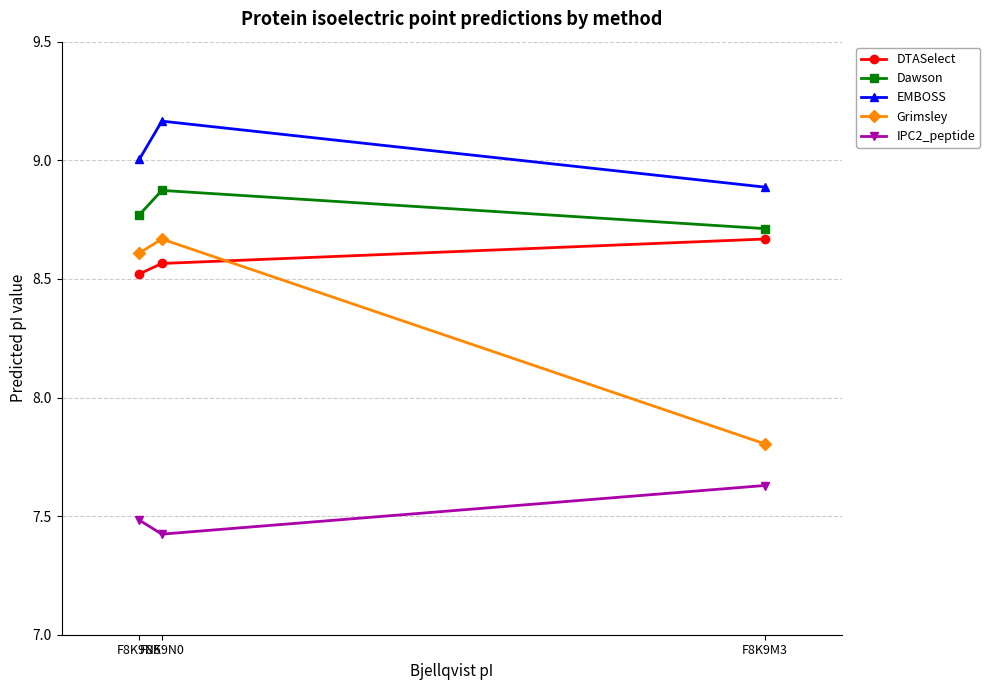

List the labels in order of DTASelect value, largest first.

F8K9M3, F8K9N0, F8K9N5